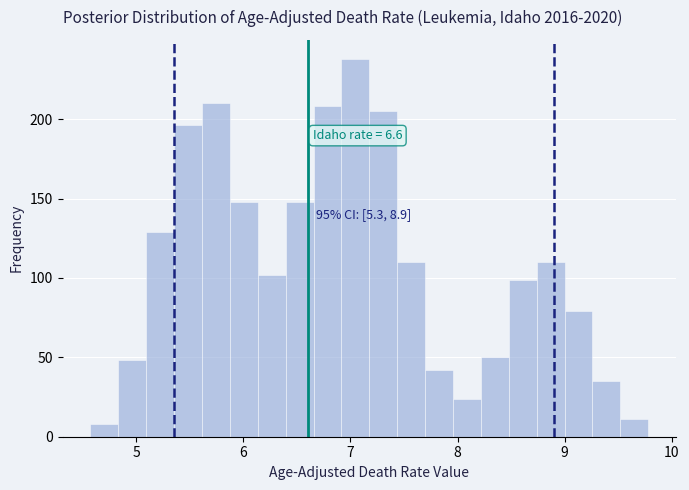

Around what value on the x-axis is the tallest bar? Give the approximate position of its centre, as read against the axis.

7.0